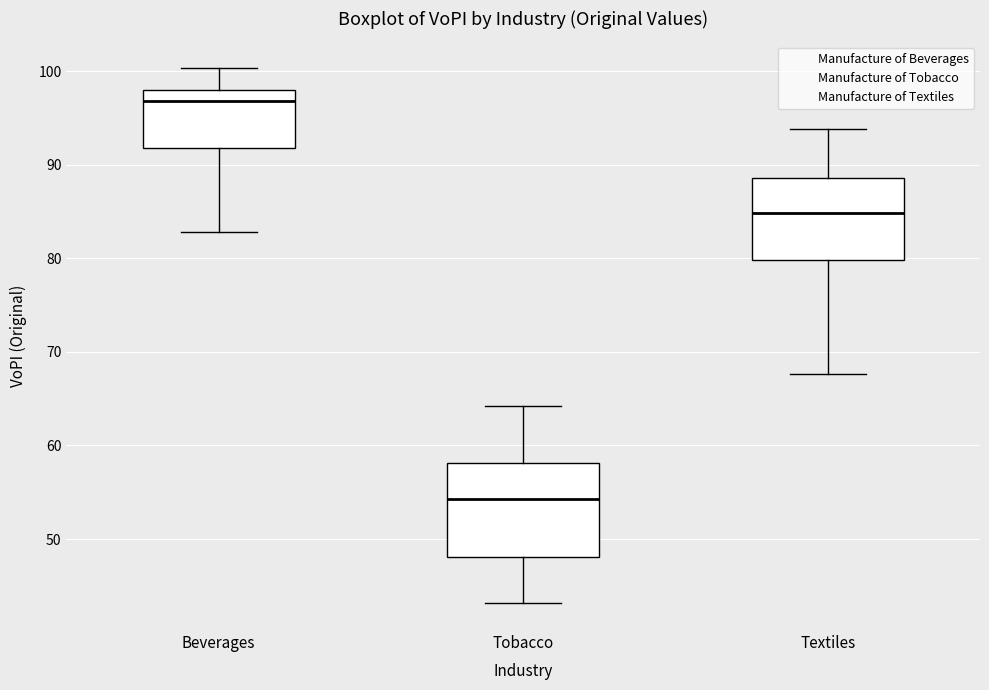

Where is the upper edge of the box for Textiles on the y-axis? The values are not printed on the chart, so give them approximately, as read against the axis.

89